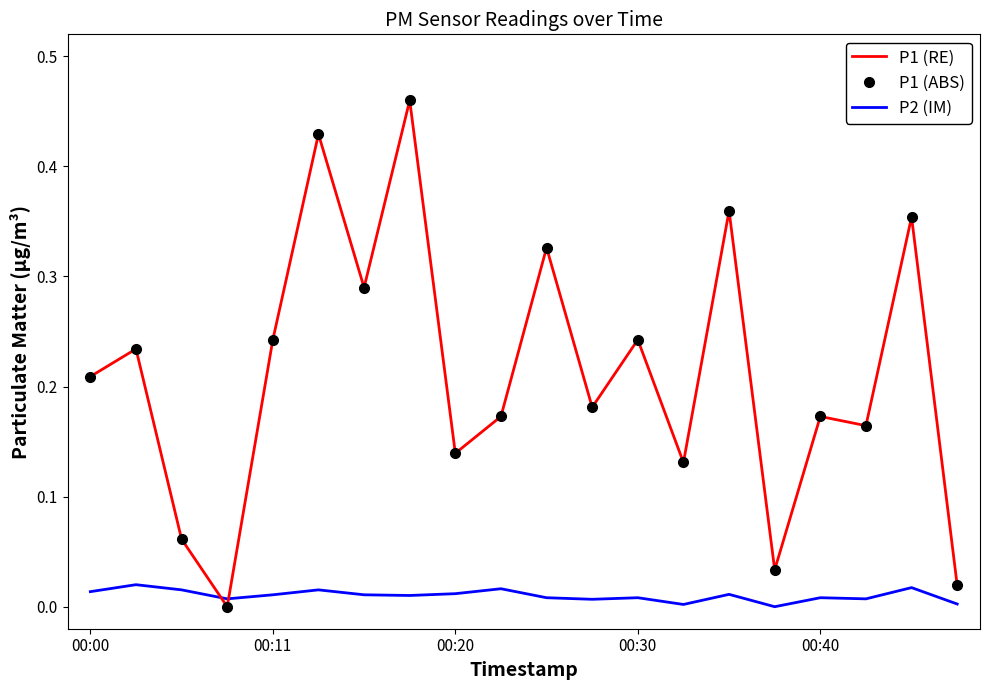

Reading left to right, list all the values displayed in this chart.

P1 (RE): 0.2	0.2	0.1	0.0	0.2	0.4	0.3	0.5	0.1	0.2	0.3	0.2	0.2	0.1	0.4	0.0	0.2	0.2	0.4	0.0
P1 (ABS): 0.2	0.2	0.1	0.0	0.2	0.4	0.3	0.5	0.1	0.2	0.3	0.2	0.2	0.1	0.4	0.0	0.2	0.2	0.4	0.0
P2 (IM): 0.0	0.0	0.0	0.0	0.0	0.0	0.0	0.0	0.0	0.0	0.0	0.0	0.0	0.0	0.0	0.0	0.0	0.0	0.0	0.0